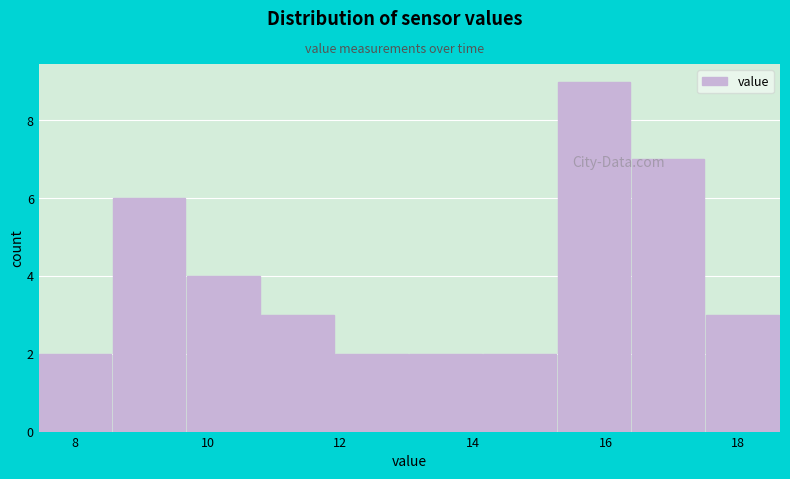

What is the height of the bar covering 7.4 to 8.6 on the x-axis? Neither the bar edges nor the heights are printed on the chart, so give them approximately, as read against the axes.

2